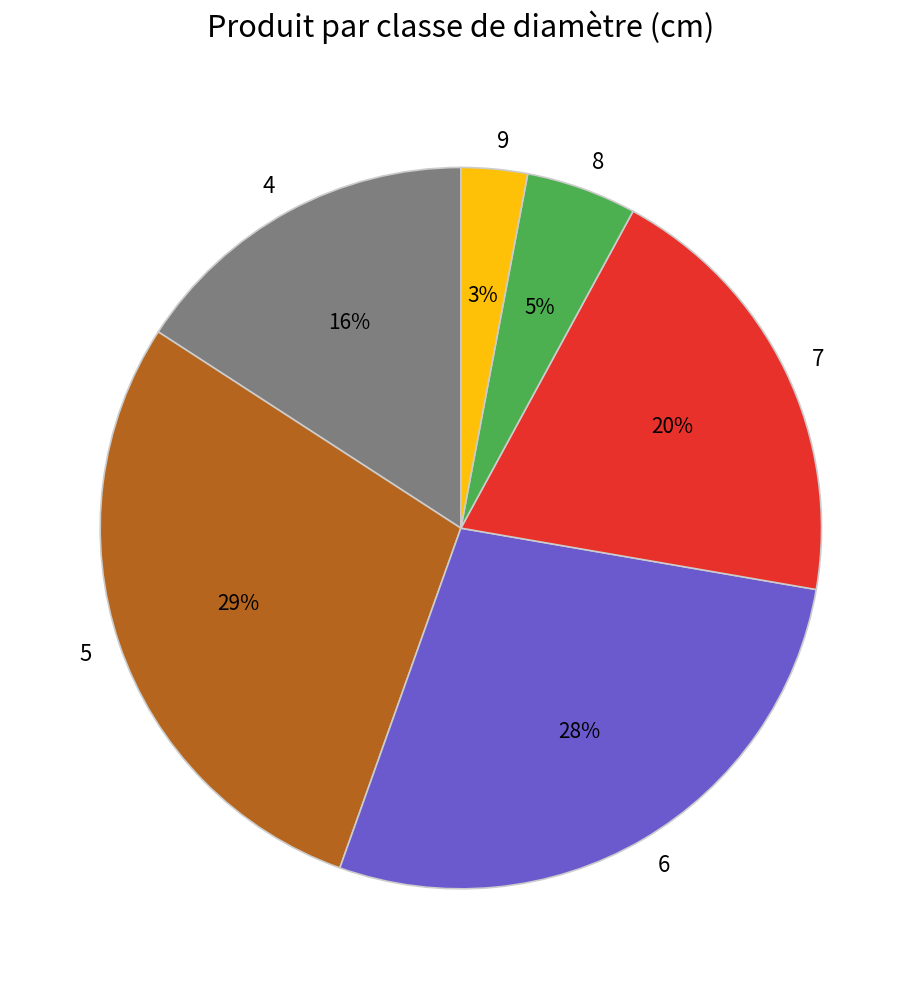

To the nearest percent, what portion does 7 represent?

20%